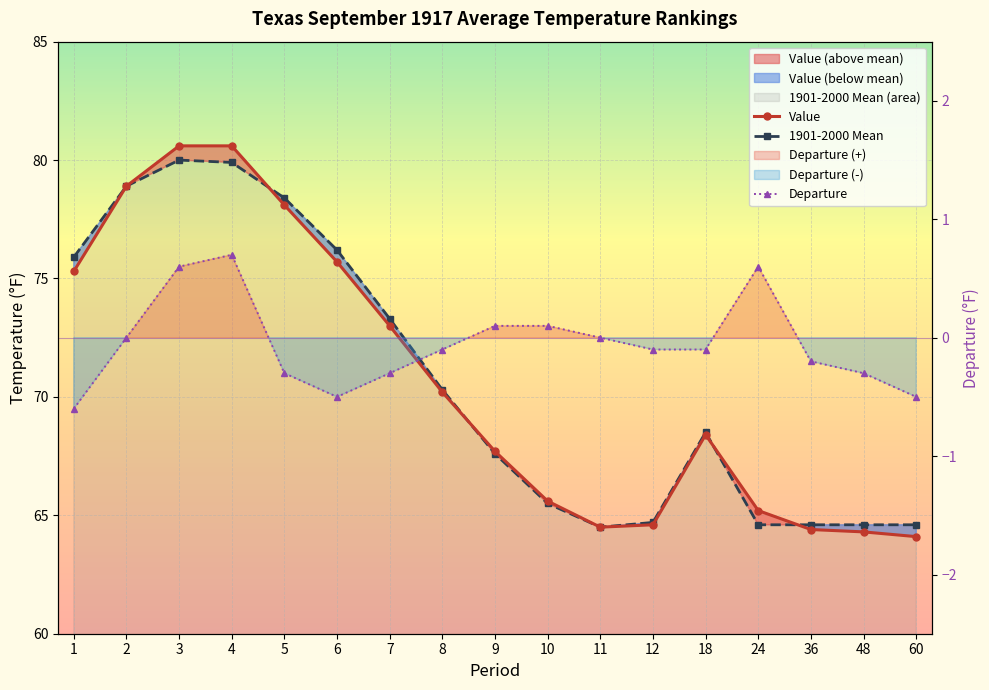

How many lines are shown in the chart?

3